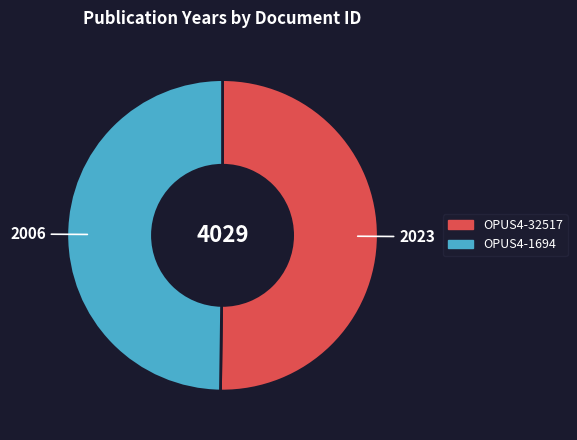

Do OPUS4-32517 and OPUS4-1694 together represent more than half of the pie?

Yes